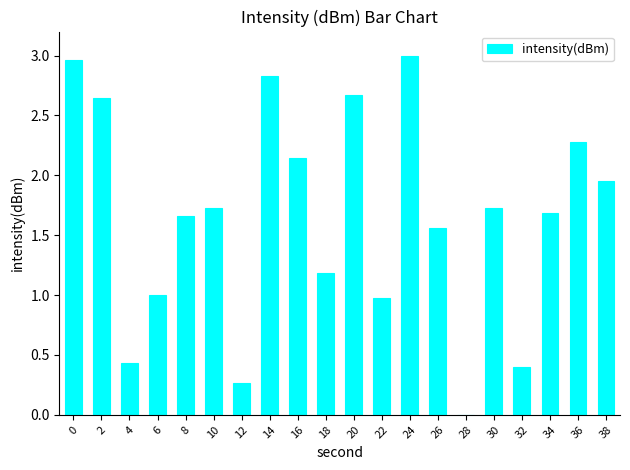

What is the sum of the values at 14 and 38?

4.8